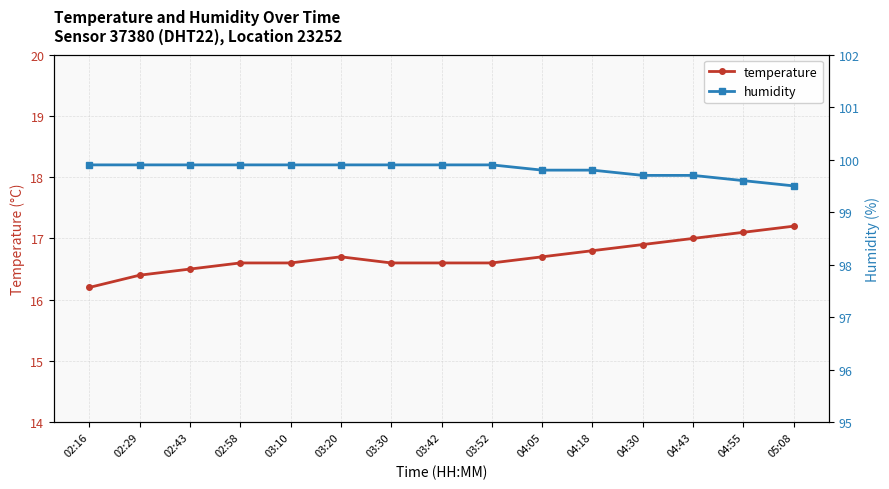

At which label does temperature reach its minimum?

02:16